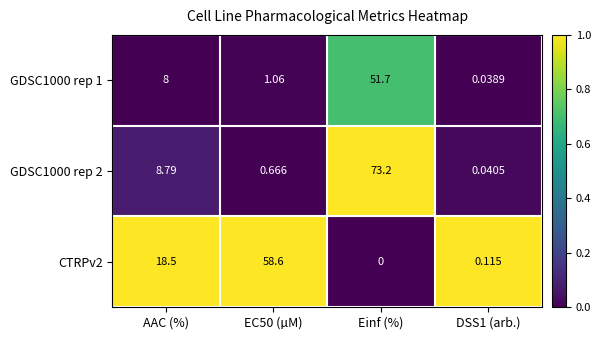

At which category is the sum across all series the highest?

Einf (%)